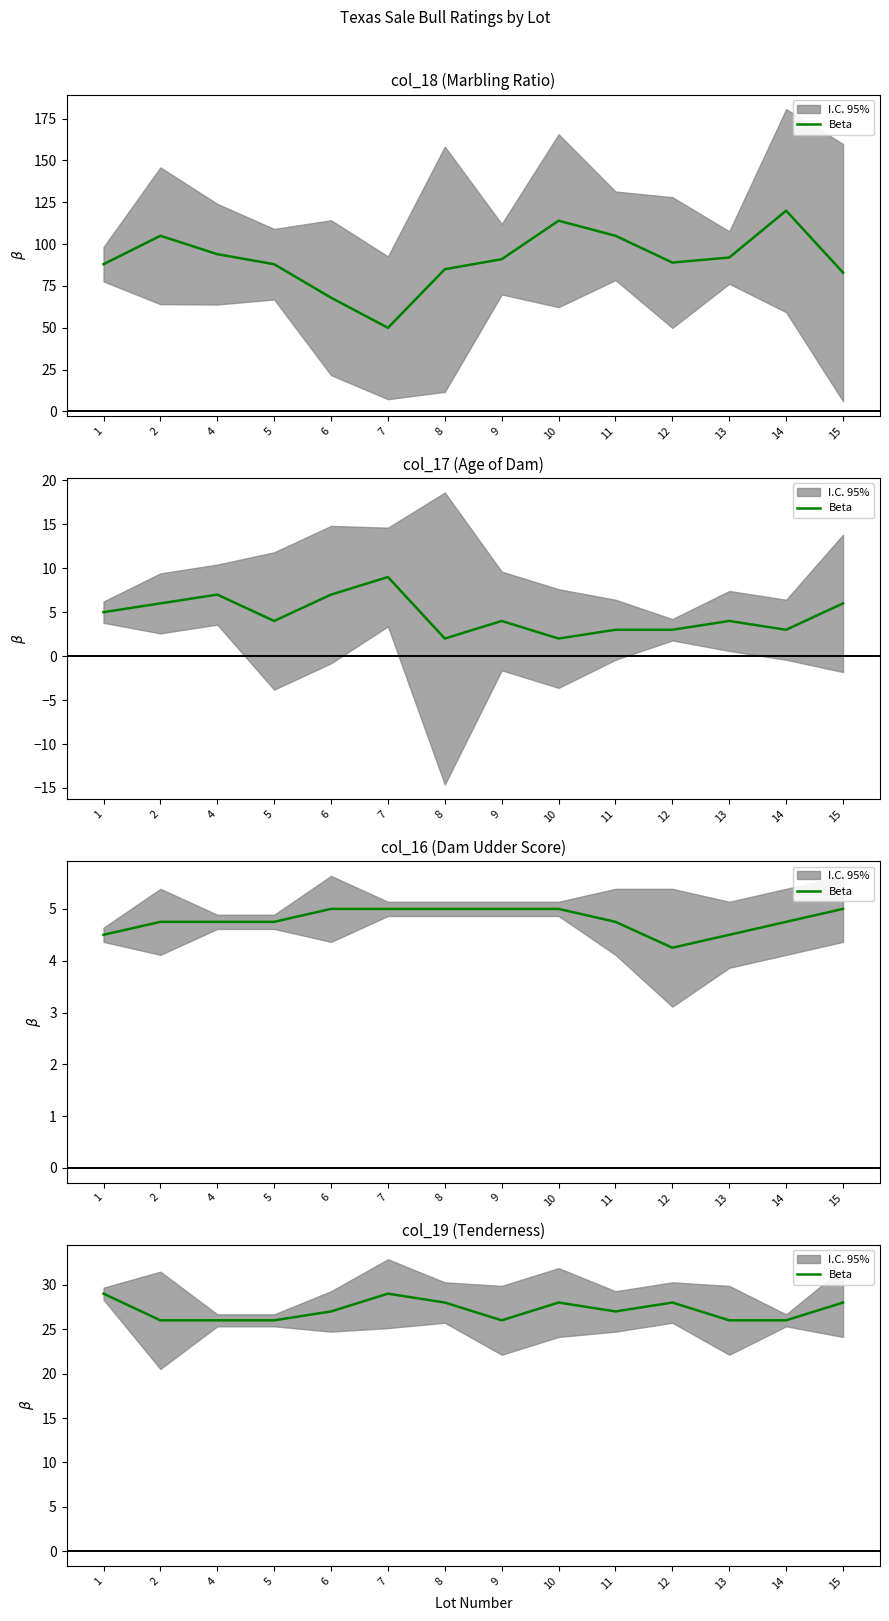

List the labels in order of value, largest first.

1, 7, 8, 10, 12, 15, 6, 11, 2, 4, 5, 9, 13, 14